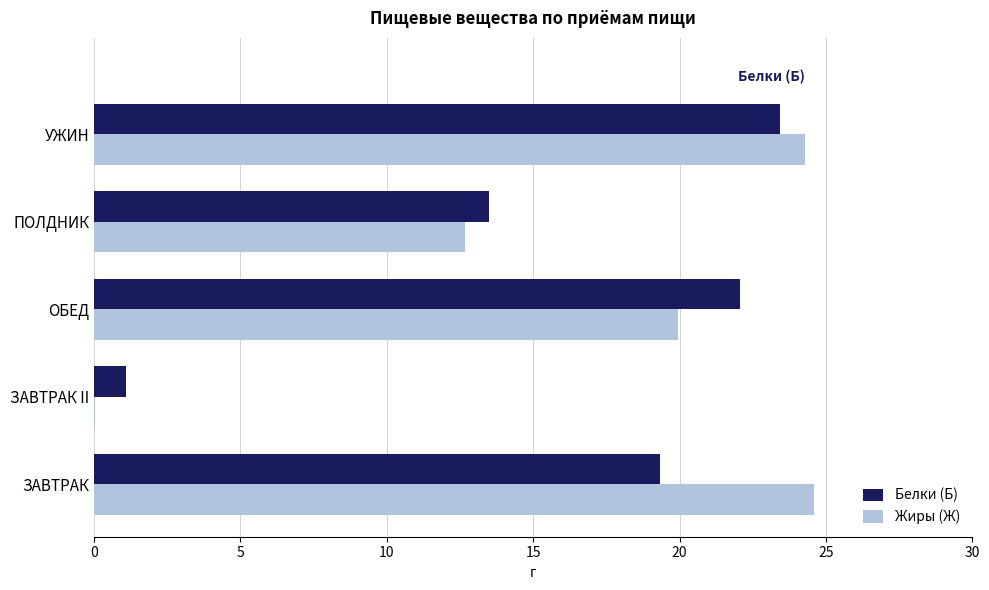

What is the maximum value shown in the chart?

24.6